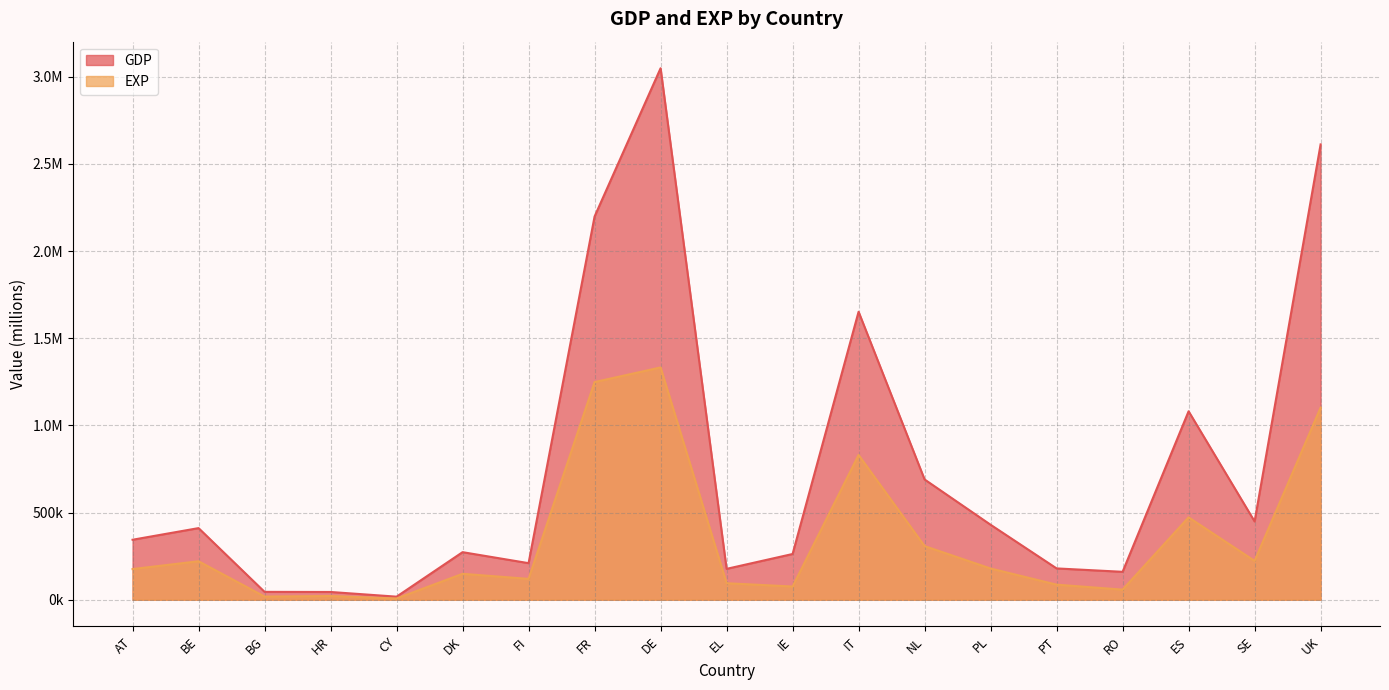

Rank the categories by EXP value from lowest to highest.

CY, BG, HR, RO, IE, PT, EL, FI, DK, AT, PL, BE, SE, NL, ES, IT, UK, FR, DE